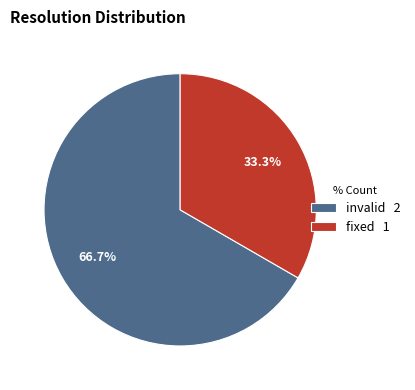

How much of the chart is everything except invalid 2?

33.3%